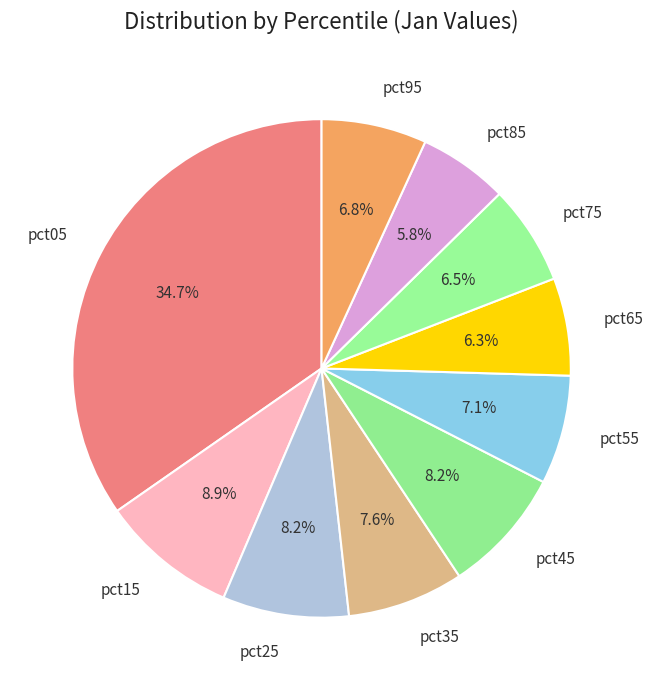

How many slices are in this pie chart?

10